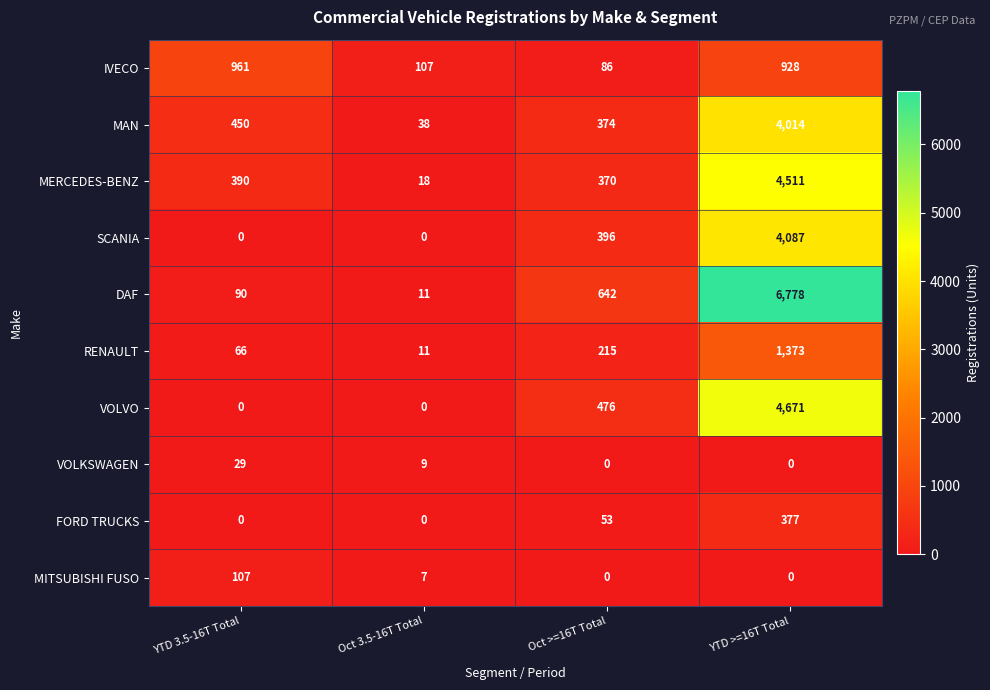

What is the difference between the MAN values at Oct >=16T Total and YTD >=16T Total?

3640